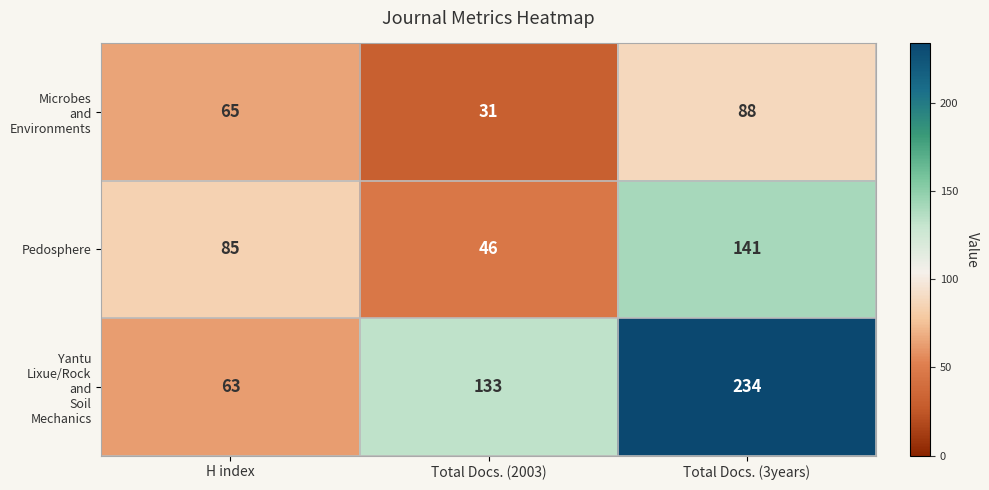

What is the difference between the second highest and minimum values in the Pedosphere series?

39